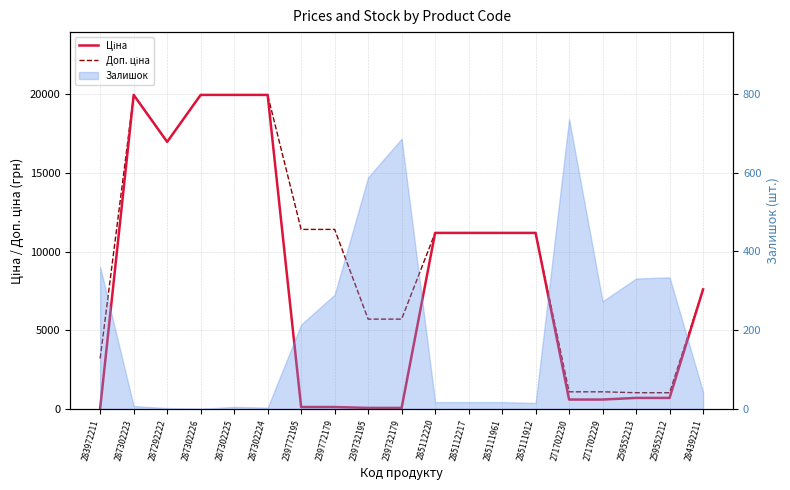

How many data points does each series have?

19